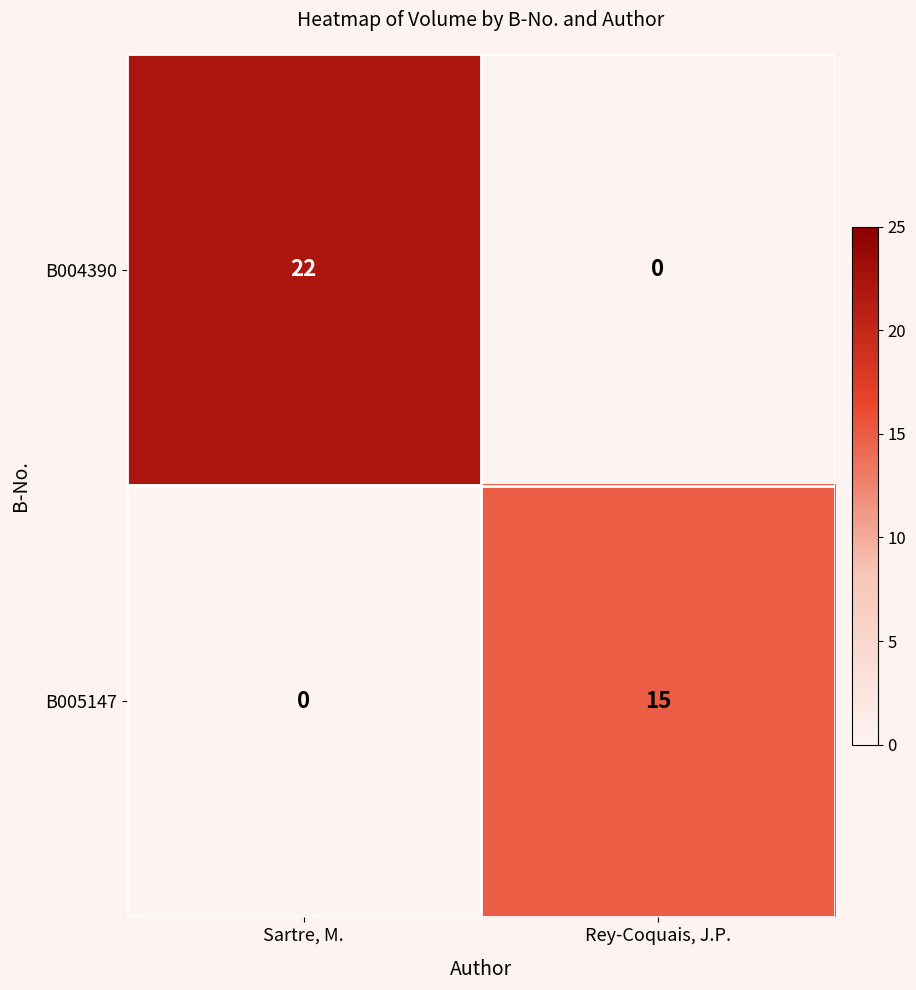

What value does the B004390 series have at Sartre, M., to the nearest 5?

20